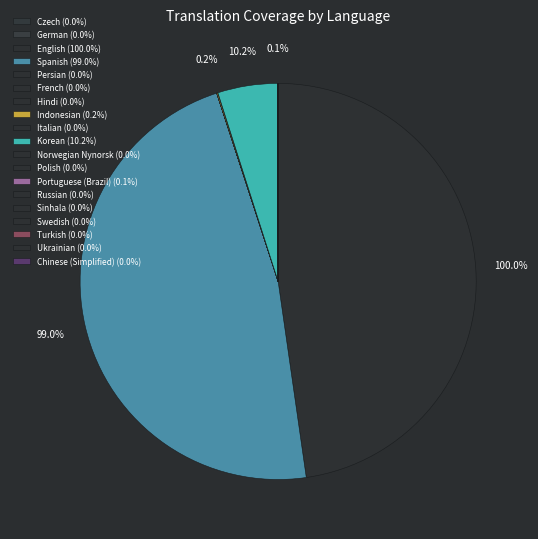

How much of the chart is everything except Korean?

95.1%